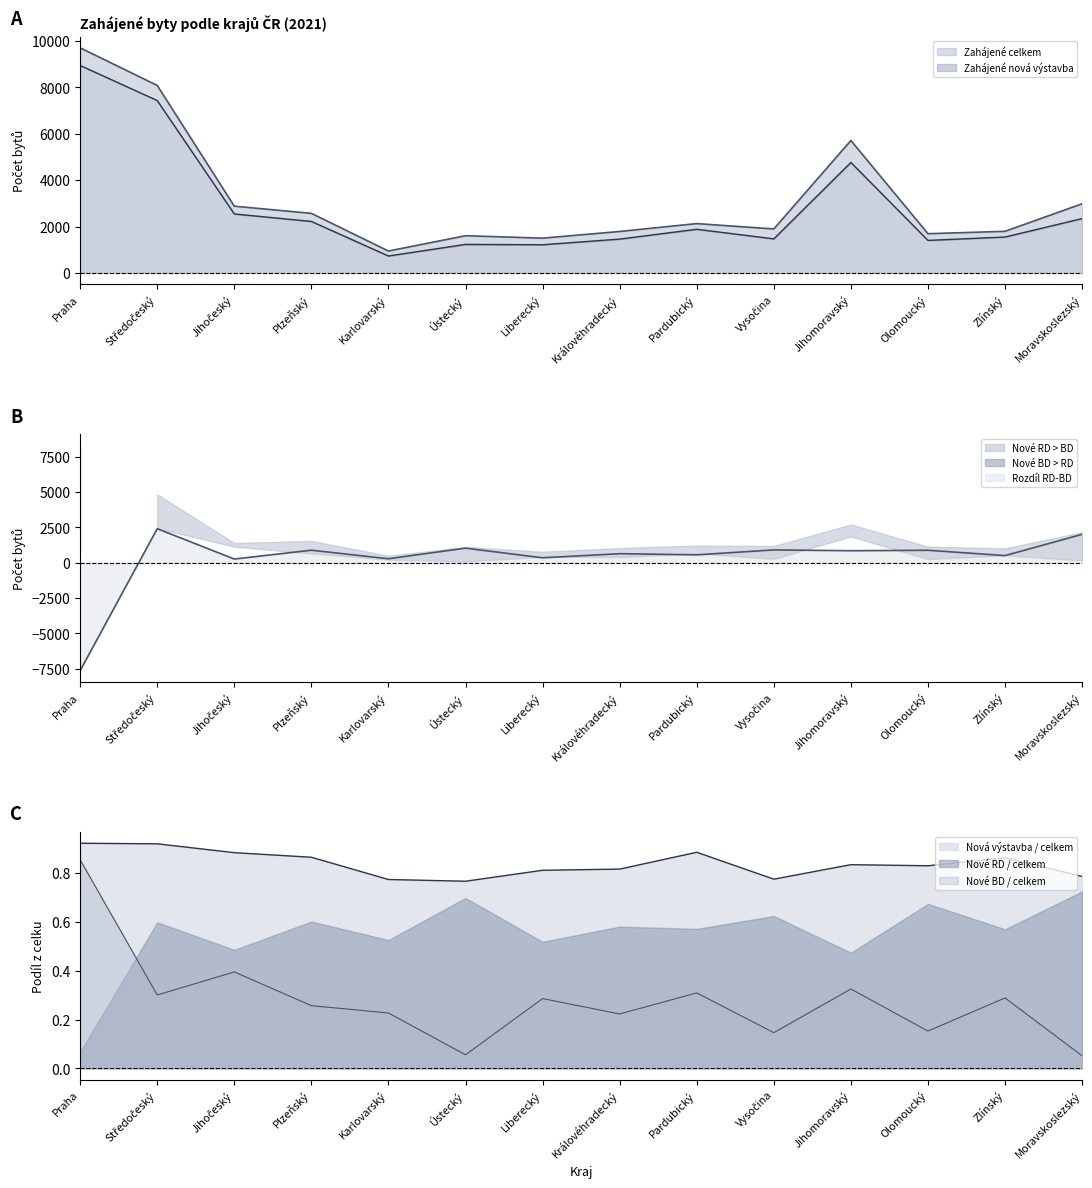

How many data points in Zahájené nová výstavba are above 1881?

6